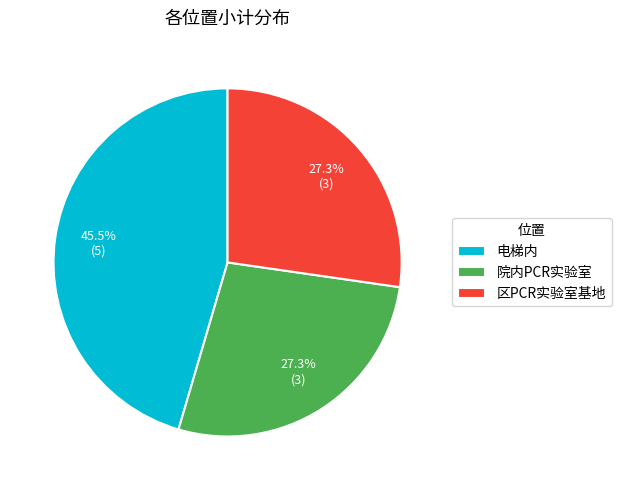

What is the largest slice in the pie chart?

电梯内